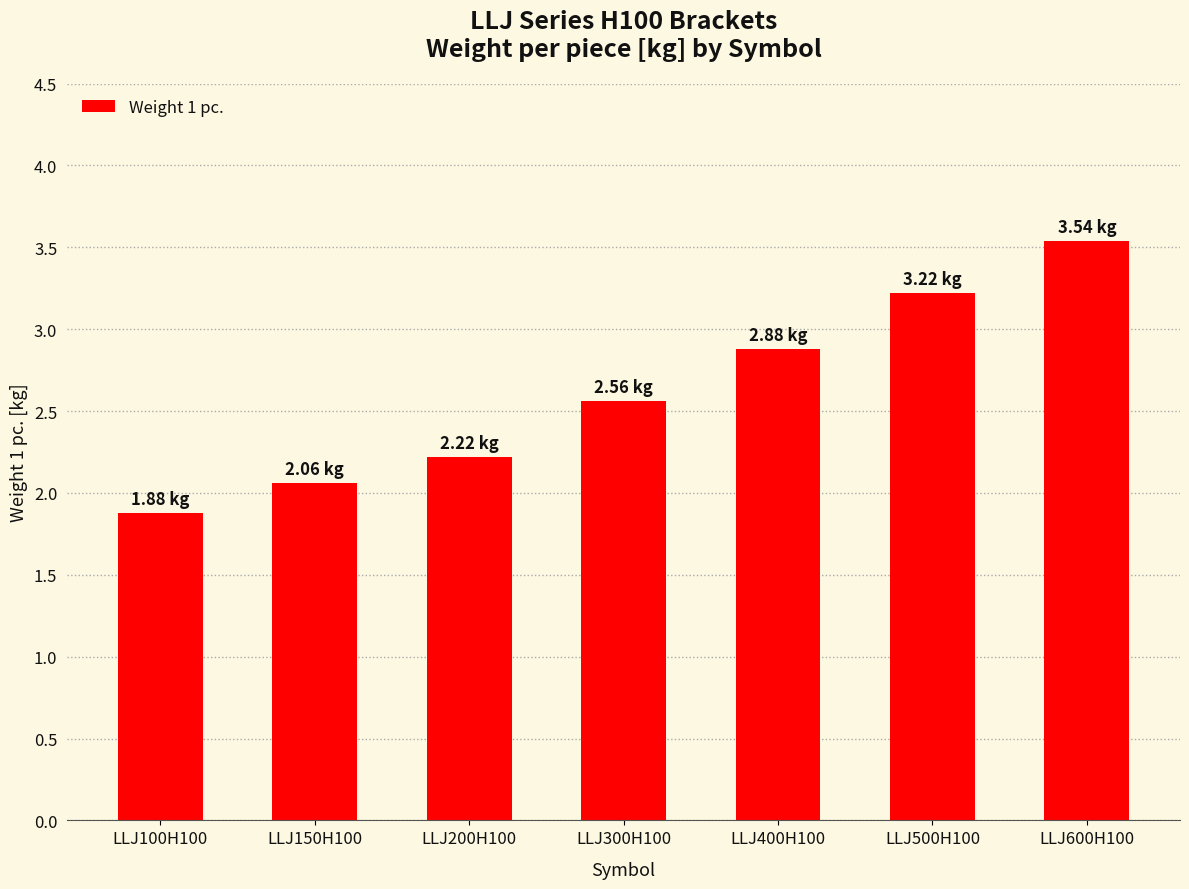

How many bars are there in total?

7